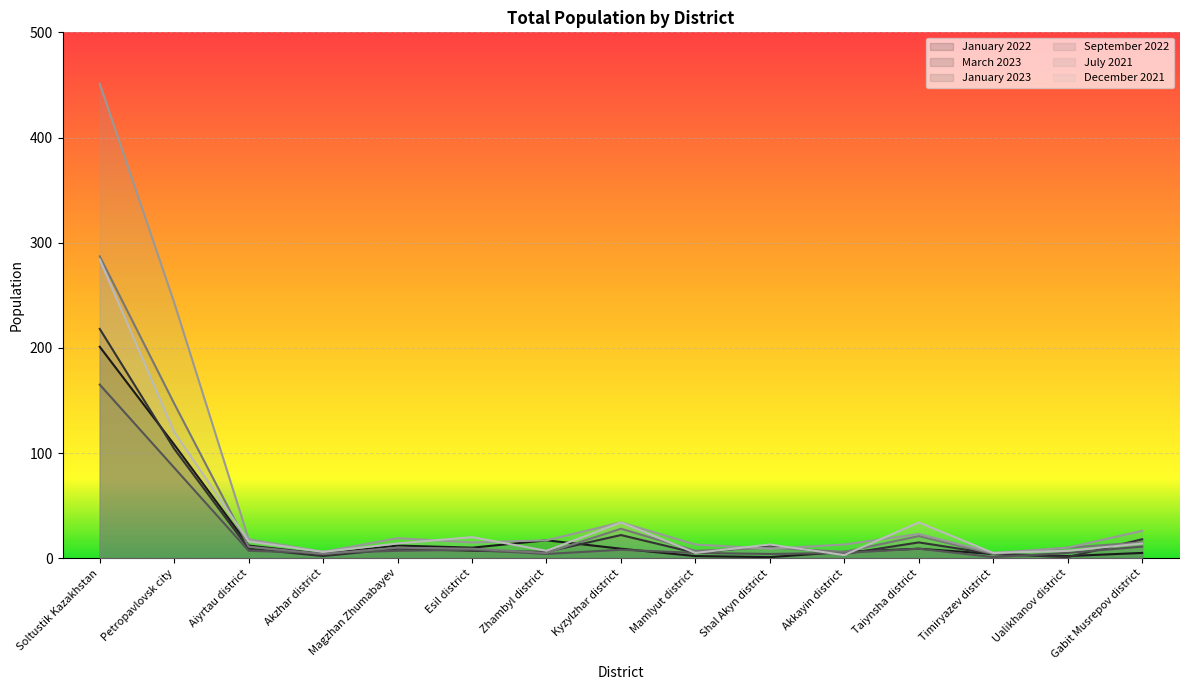

How many intersections are there between March 2023 and July 2021?

2